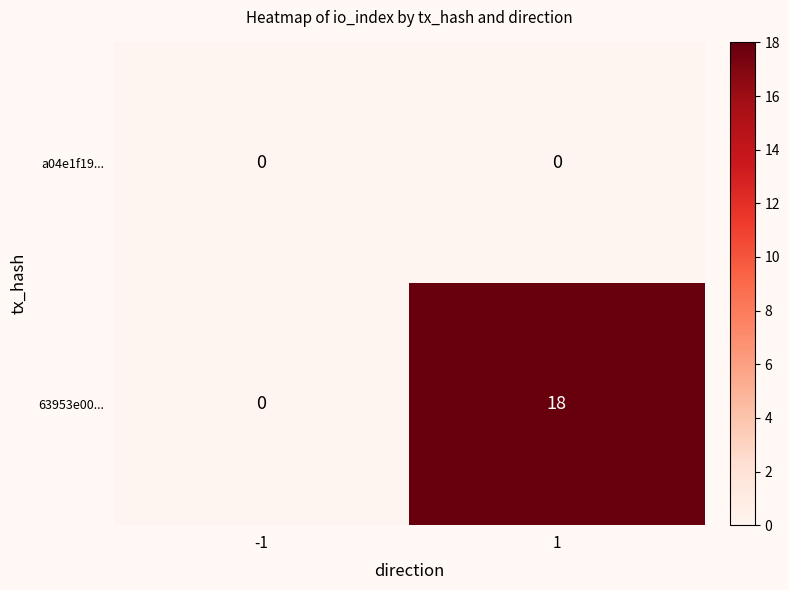

Is the value of a04e1f19... at 1 greater than the value of 63953e00... at 1?

No